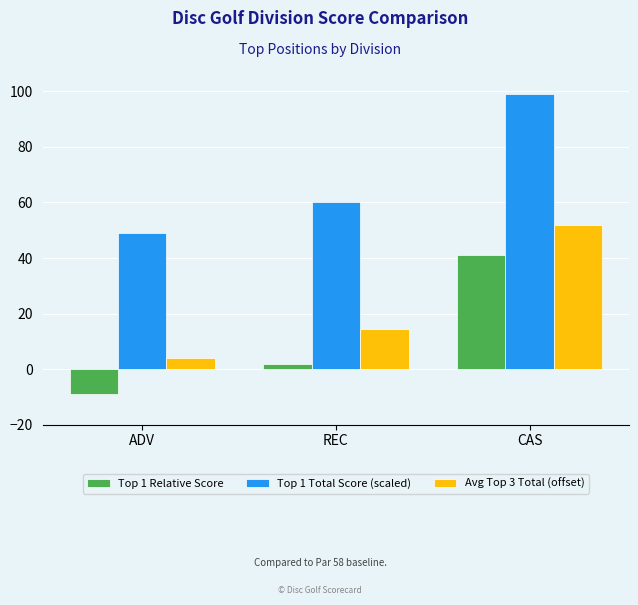

What is the smallest value displayed?

-9.0